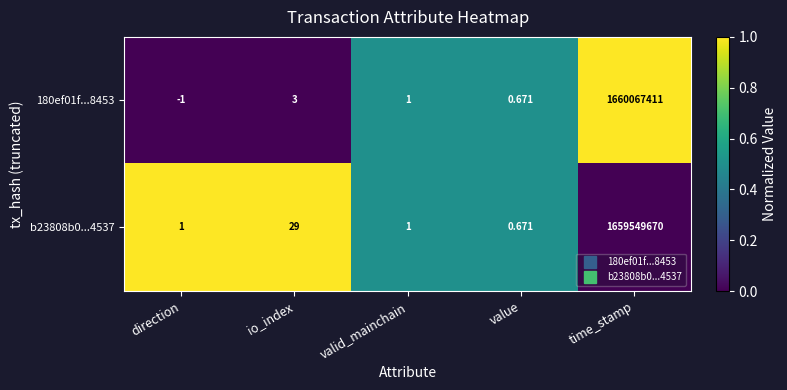

Which category has the lowest value across all series?

direction